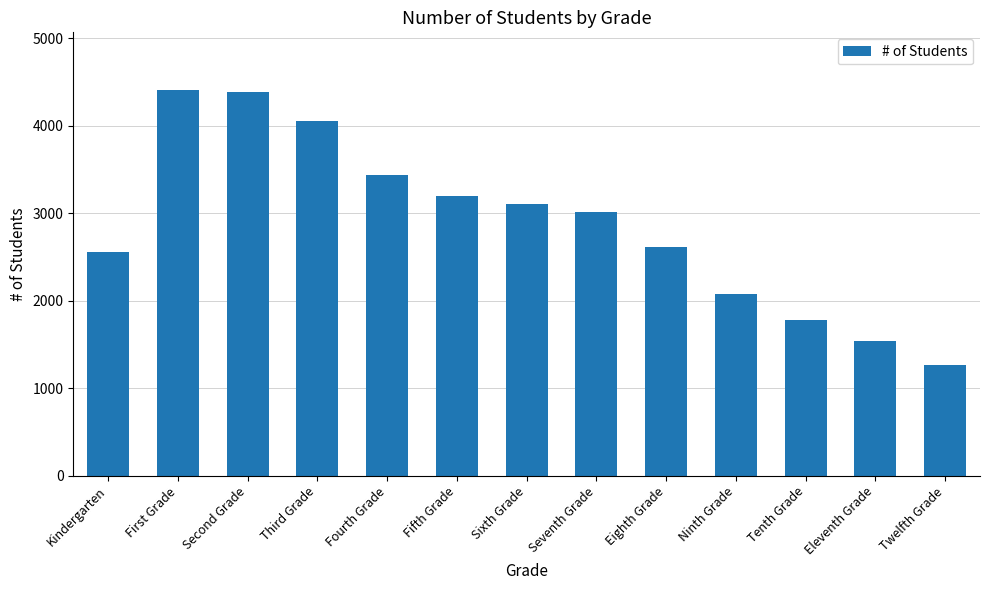

How many series are shown in this chart?

1